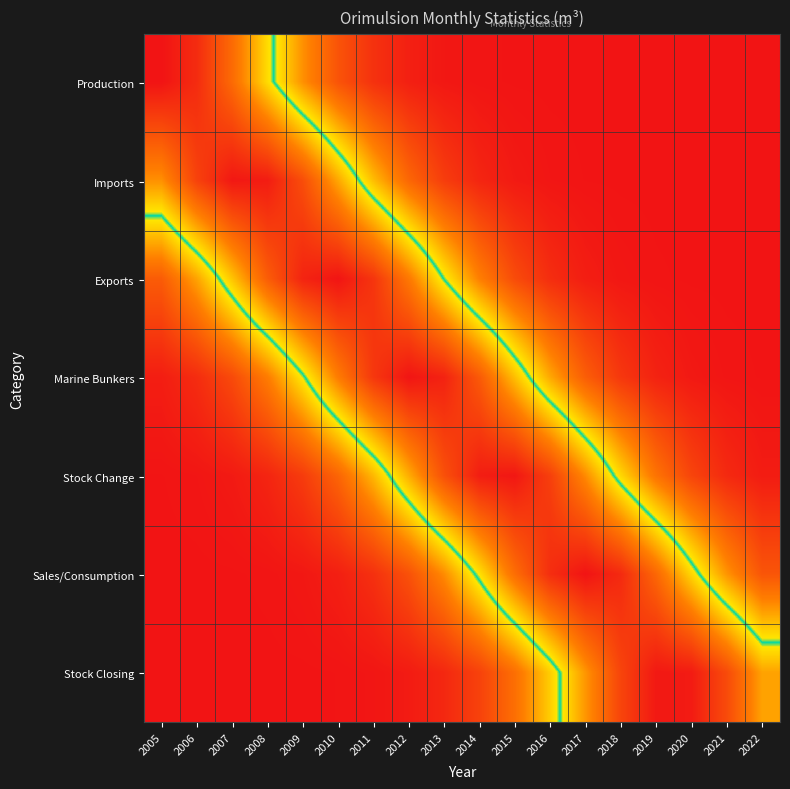

Reading left to right, what are all the values shown in this chart?

Production: 2005=1.0	2006=0.9	2007=0.8	2008=0.5	2009=0.3	2010=0.2	2011=0.1	2012=0.0	2013=0.0	2014=0.0	2015=0.0	2016=0.0	2017=0.0	2018=0.0	2019=0.0	2020=0.0	2021=0.0	2022=0.0
Imports: 2005=0.7	2006=0.9	2007=1.0	2008=1.0	2009=0.8	2010=0.6	2011=0.4	2012=0.2	2013=0.1	2014=0.0	2015=0.0	2016=0.0	2017=0.0	2018=0.0	2019=0.0	2020=0.0	2021=0.0	2022=0.0
Exports: 2005=0.2	2006=0.4	2007=0.6	2008=0.8	2009=1.0	2010=1.0	2011=0.9	2012=0.7	2013=0.5	2014=0.3	2015=0.2	2016=0.1	2017=0.0	2018=0.0	2019=0.0	2020=0.0	2021=0.0	2022=0.0
Marine Bunkers: 2005=0.0	2006=0.1	2007=0.2	2008=0.3	2009=0.5	2010=0.7	2011=0.9	2012=1.0	2013=1.0	2014=0.8	2015=0.6	2016=0.4	2017=0.2	2018=0.1	2019=0.0	2020=0.0	2021=0.0	2022=0.0
Stock Change: 2005=0.0	2006=0.0	2007=0.0	2008=0.0	2009=0.1	2010=0.2	2011=0.4	2012=0.6	2013=0.8	2014=1.0	2015=1.0	2016=0.9	2017=0.7	2018=0.5	2019=0.3	2020=0.1	2021=0.1	2022=0.0
Sales/Consumption: 2005=0.0	2006=0.0	2007=0.0	2008=0.0	2009=0.0	2010=0.0	2011=0.1	2012=0.2	2013=0.3	2014=0.5	2015=0.7	2016=0.9	2017=1.0	2018=0.9	2019=0.8	2020=0.5	2021=0.3	2022=0.2
Stock Closing: 2005=0.0	2006=0.0	2007=0.0	2008=0.0	2009=0.0	2010=0.0	2011=0.0	2012=0.0	2013=0.1	2014=0.1	2015=0.3	2016=0.4	2017=0.7	2018=0.9	2019=1.0	2020=1.0	2021=0.8	2022=0.6